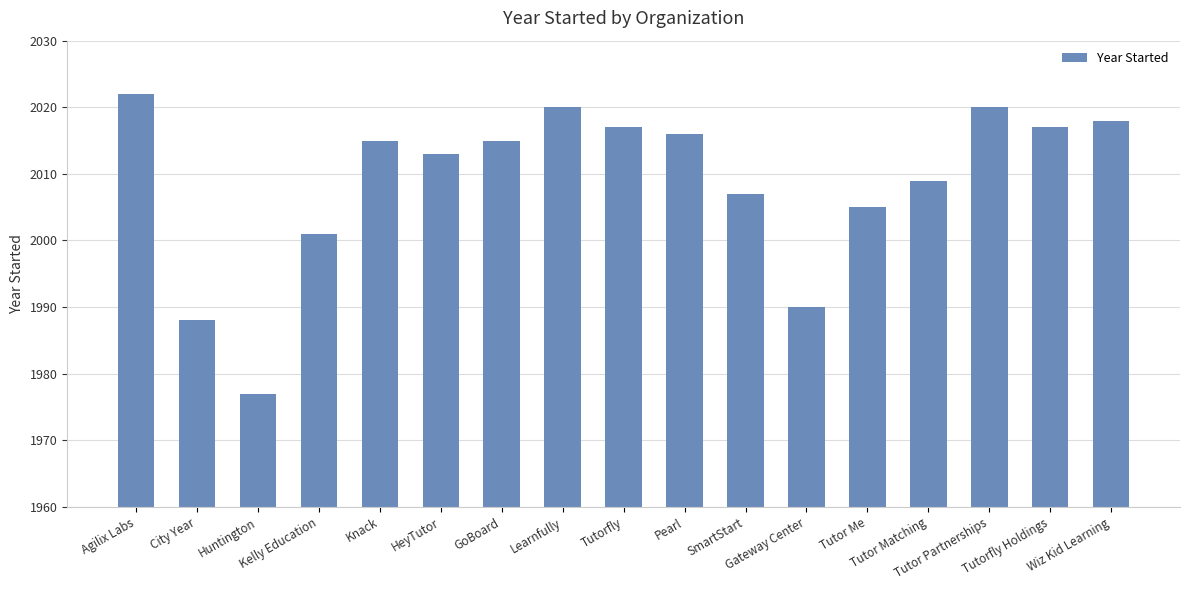

Which category has the lowest value across all series?

Huntington